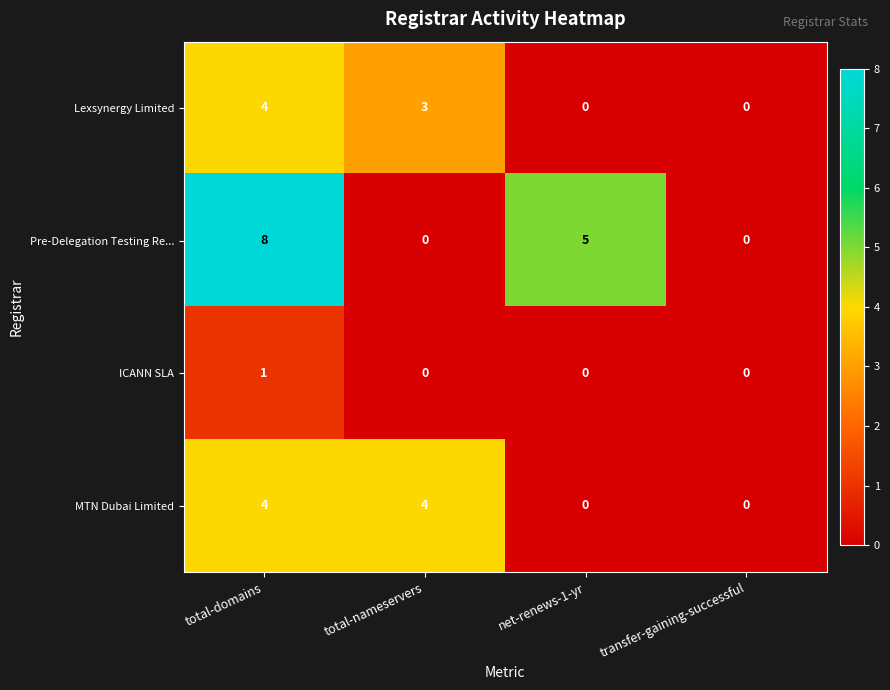

What is the sum of the MTN Dubai Limited values at transfer-gaining-successful and total-nameservers?

4